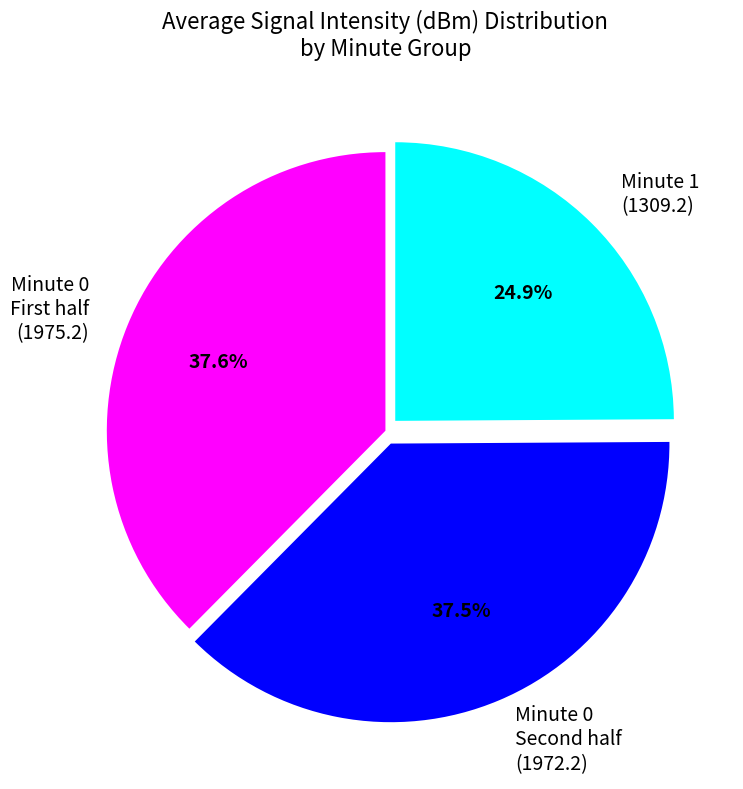

Does Minute 1 (1309.2) account for over 50% of the chart?

No